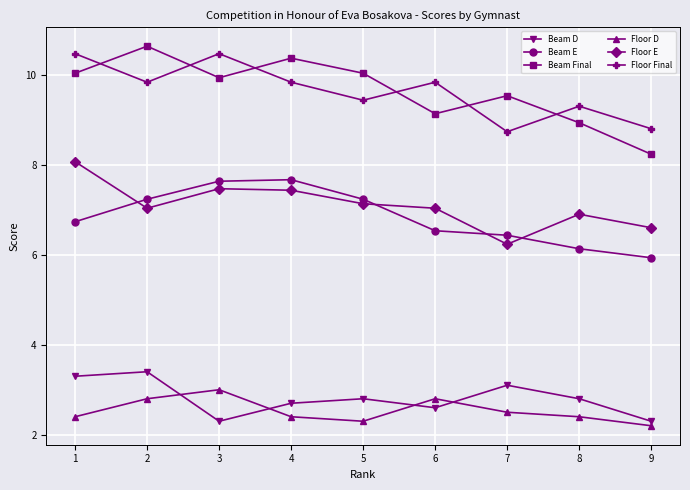

What is the difference between the highest and lowest values at 9?

6.6